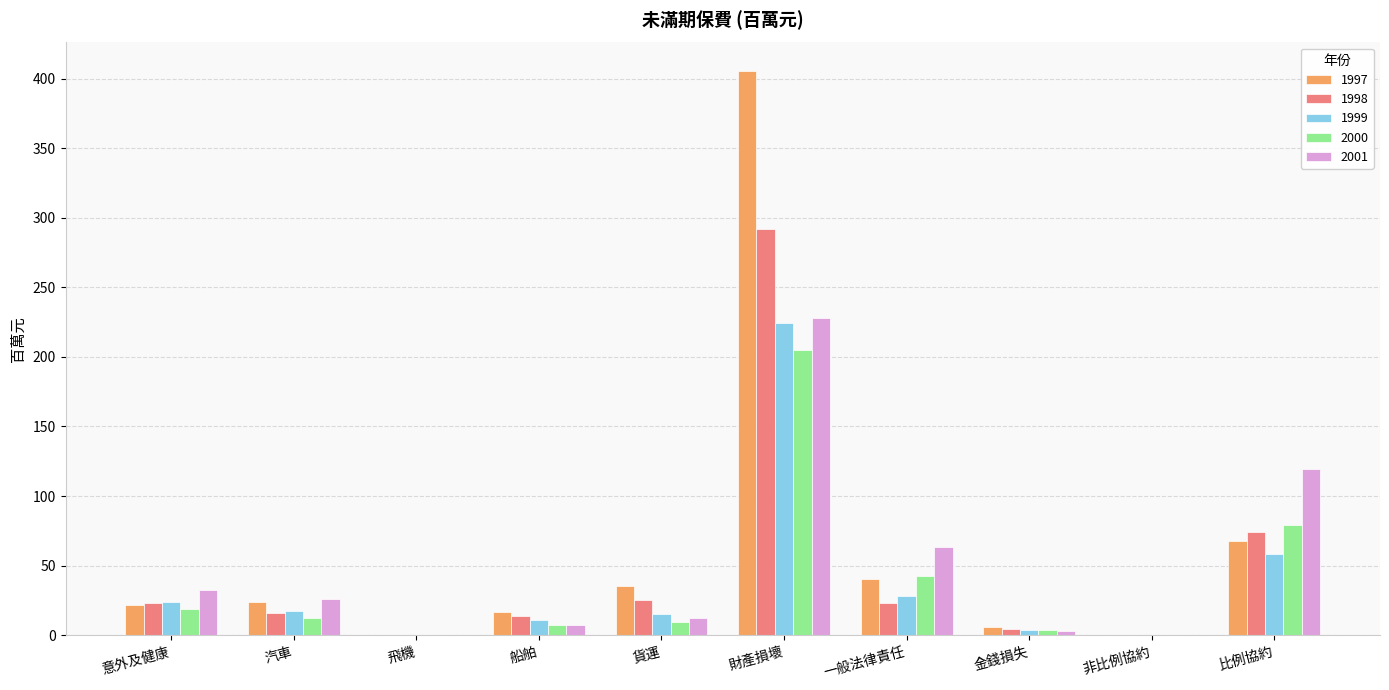

What is the sum of the 1998 values at 財產損壞 and 一般法律責任?

315.1